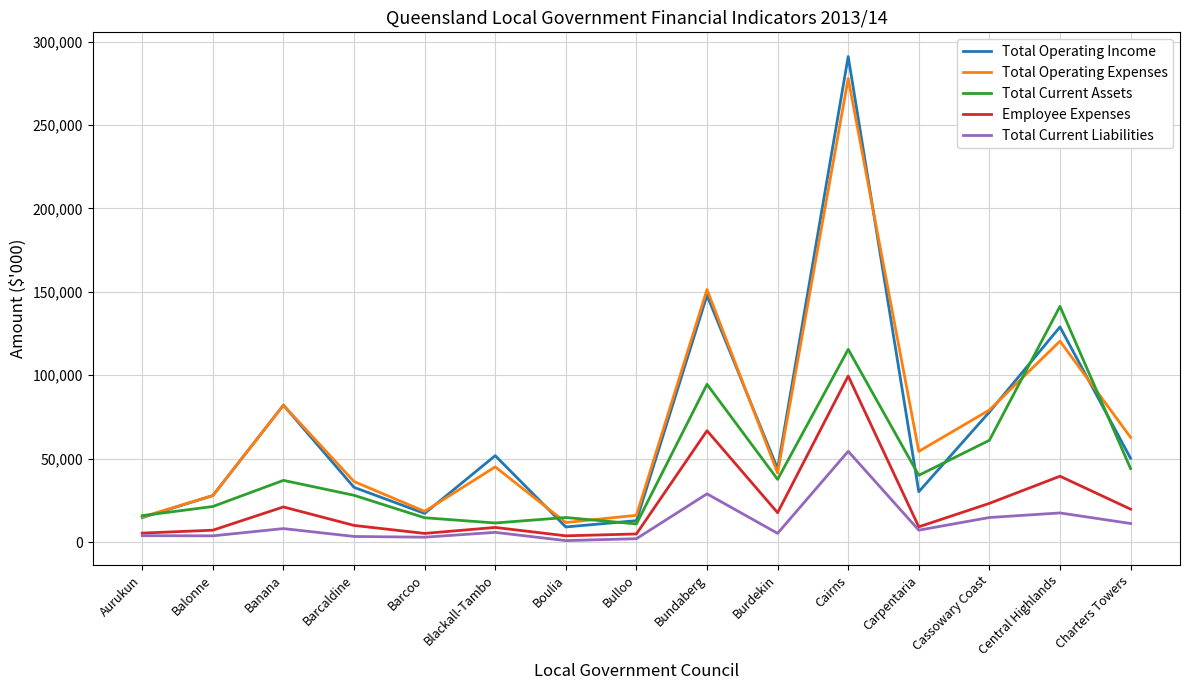

At which category does the chart reach its peak across all series?

Cairns